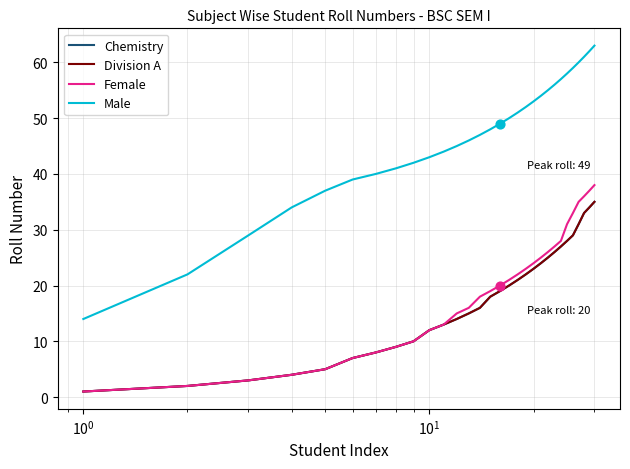

At how many categories does at least one series exceed 59?

4